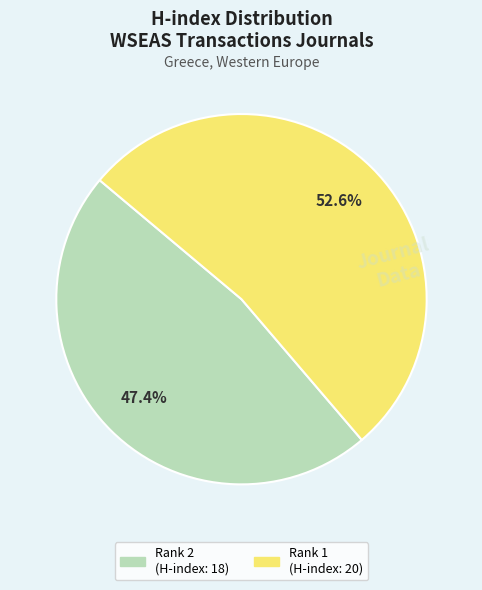

Does any single category account for the majority?

Yes